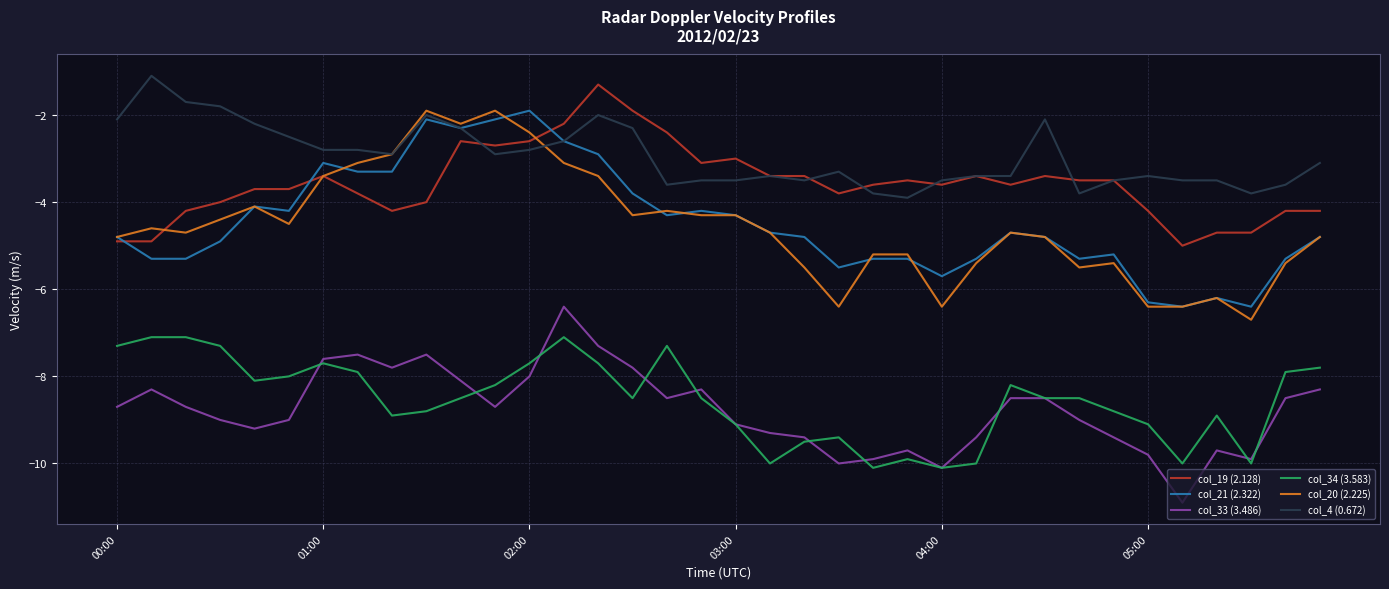

True or false: col_4 (0.672) and col_34 (3.583) intersect in this chart.

False